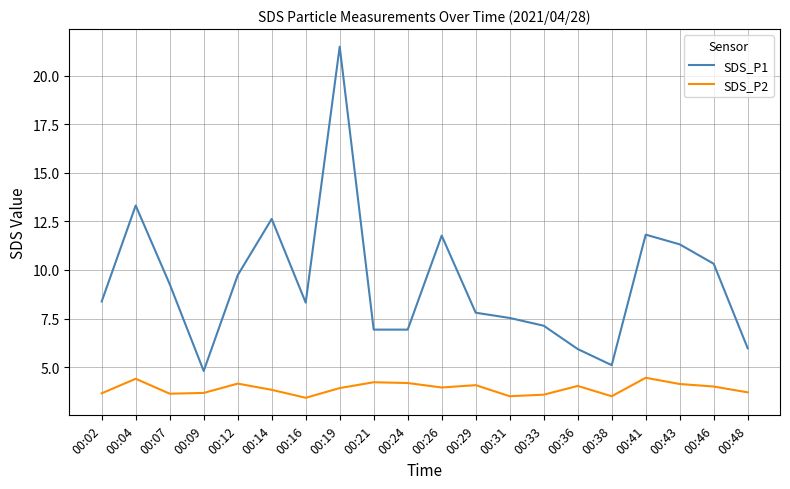

Does the chart display data point markers on the line(s)?

No